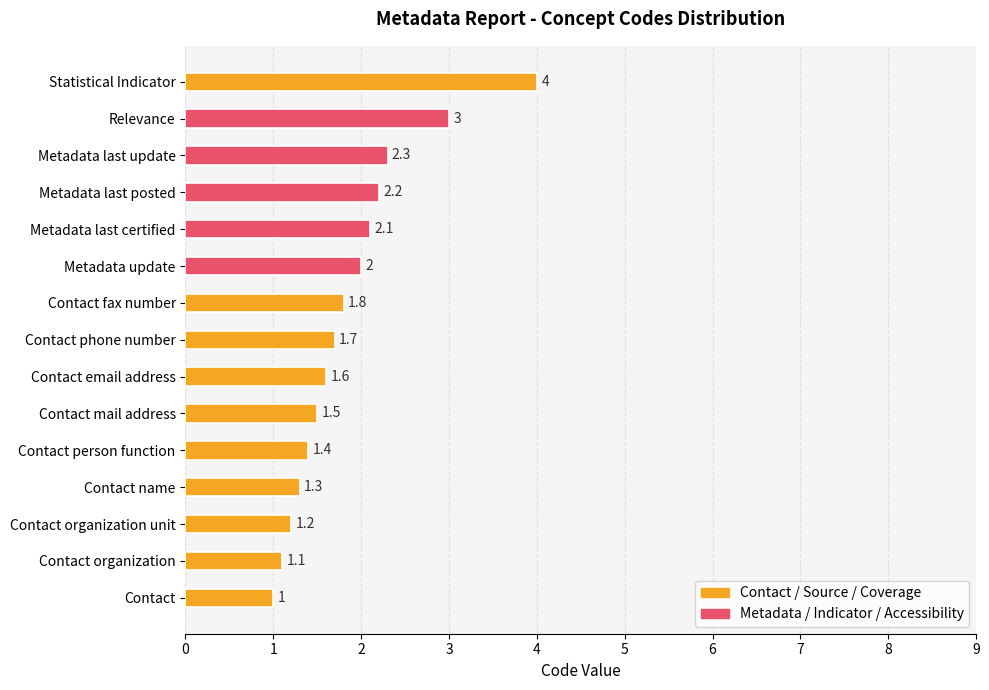

Reading top to bottom, list all the values displayed in this chart.

4.0	3.0	2.3	2.2	2.1	2.0	1.8	1.7	1.6	1.5	1.4	1.3	1.2	1.1	1.0